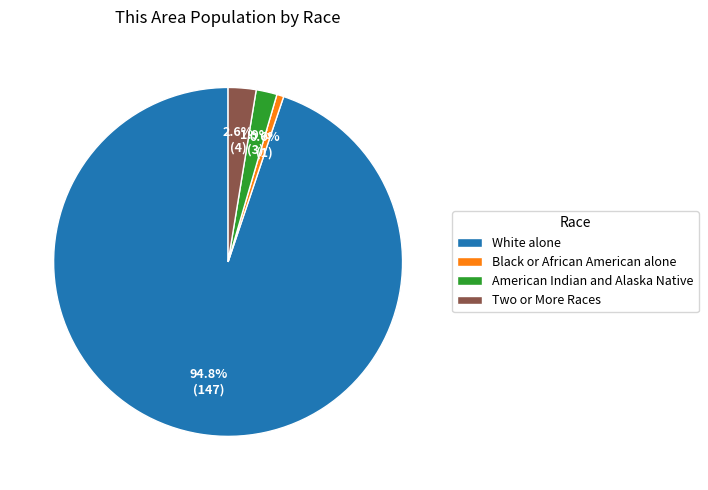

Is the sum of American Indian and Alaska Native and Black or African American alone greater than half?

No